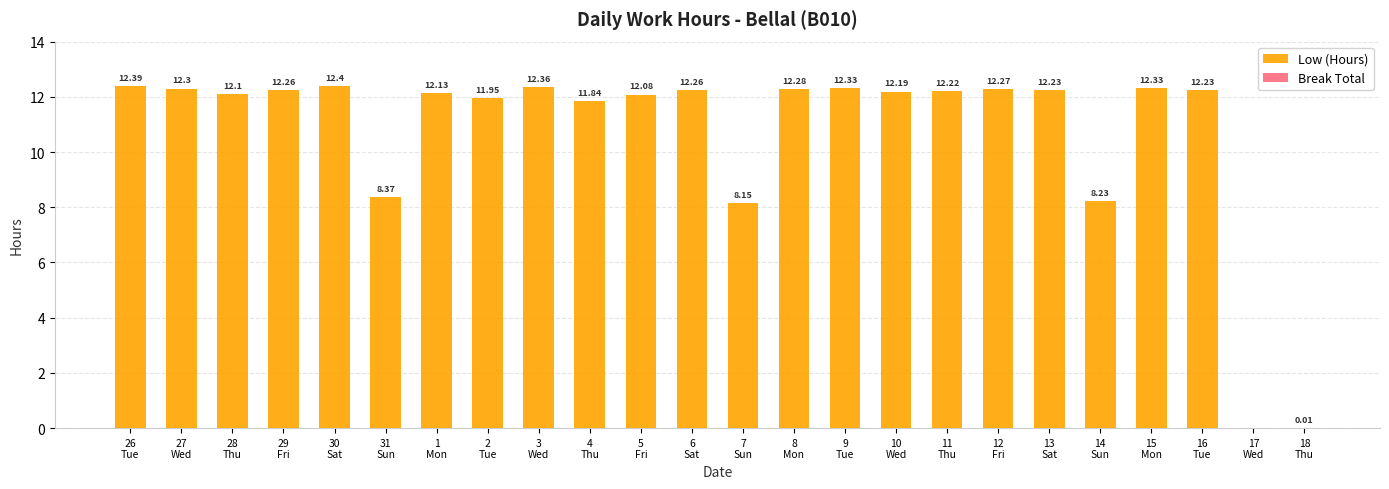

What is the sum of all values?

256.9